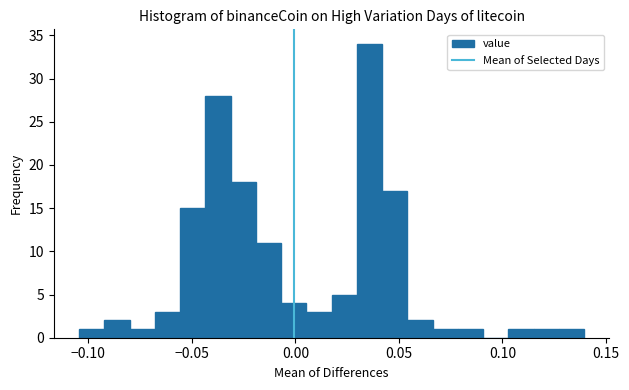

Around what value on the x-axis is the tallest bar? Give the approximate position of its centre, as read against the axis.

0.035